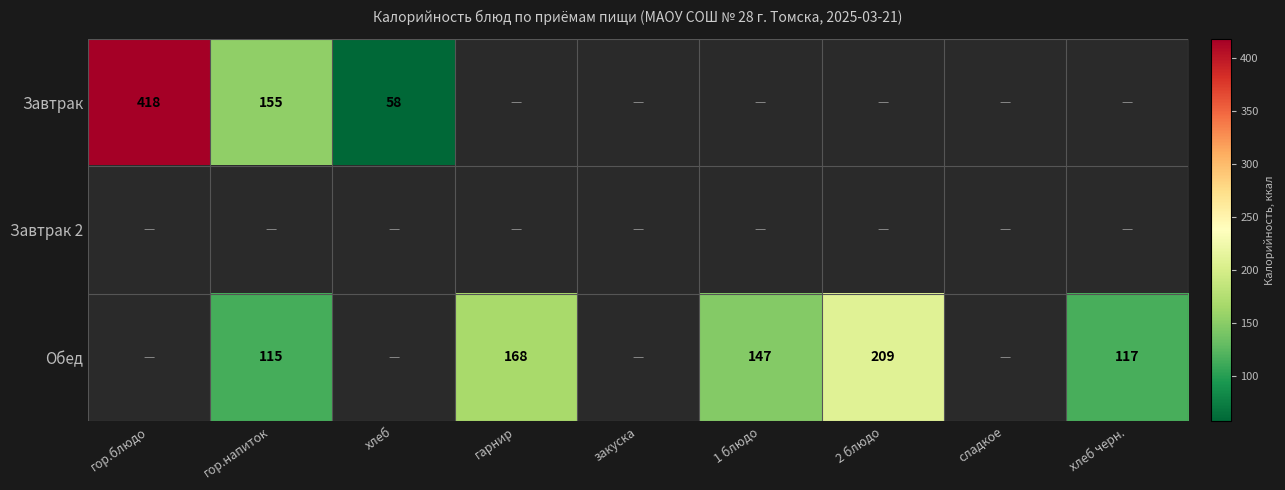

Count the number of categories in the chart.

9